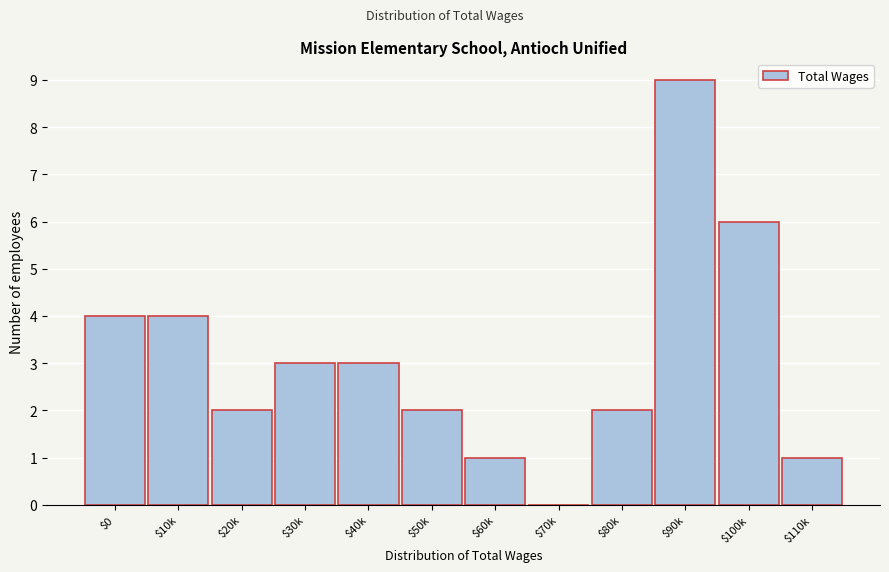

What is the sum of all values?

37